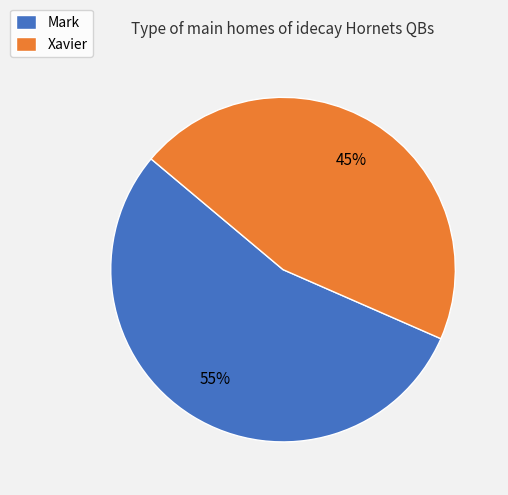

Combined, do Xavier and Mark account for over 50%?

Yes